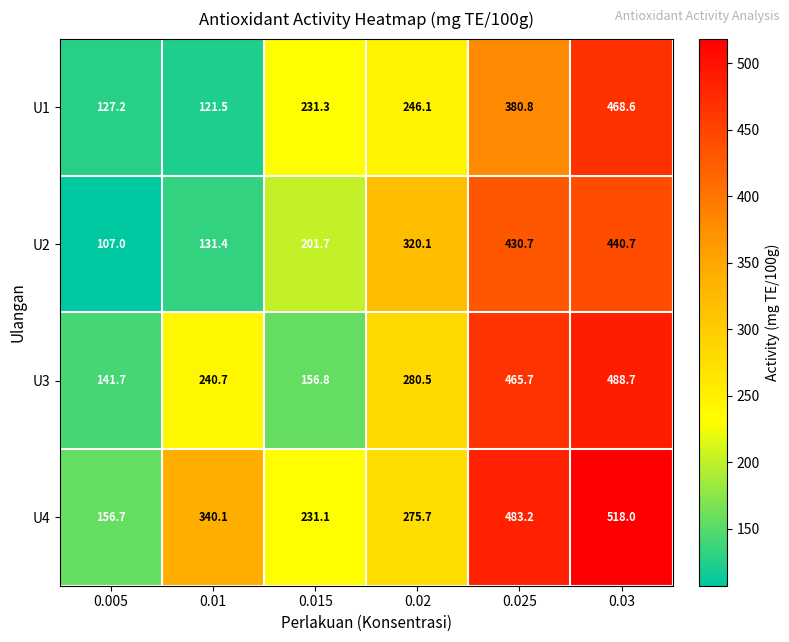

What is the maximum value for U4?

518.0